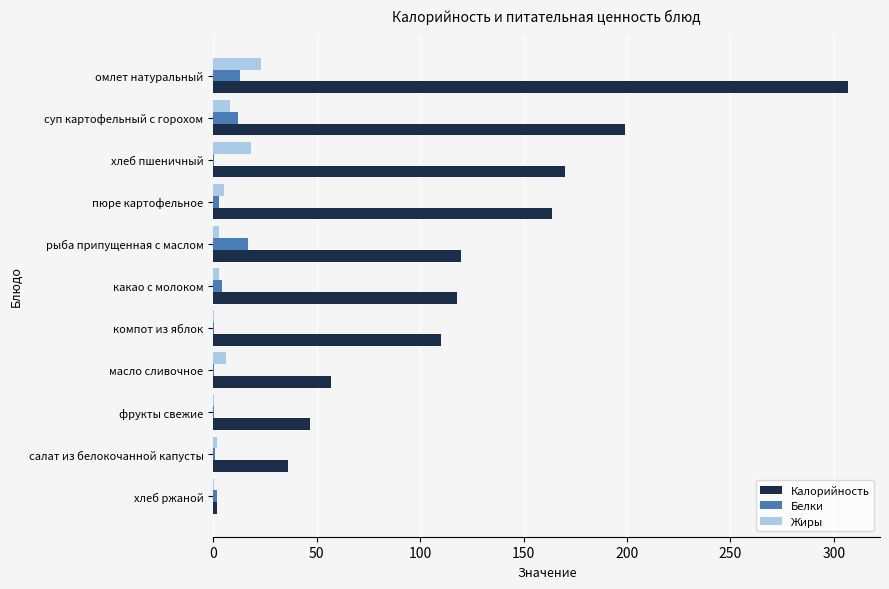

The Белки series shows 17.0 at рыба припущенная с маслом. True or false?

True